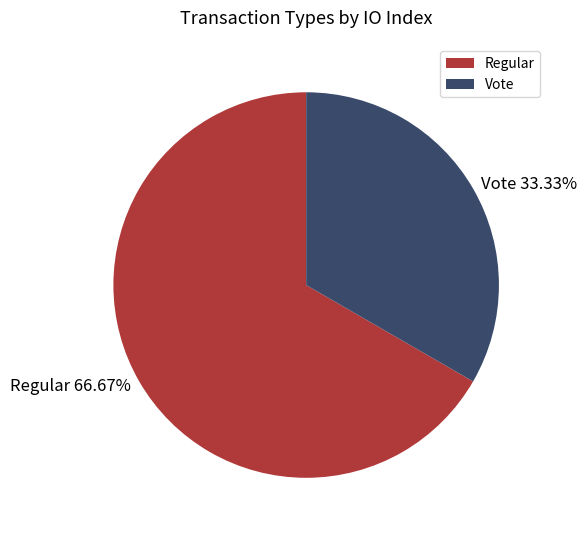

What is the largest slice in the pie chart?

Regular